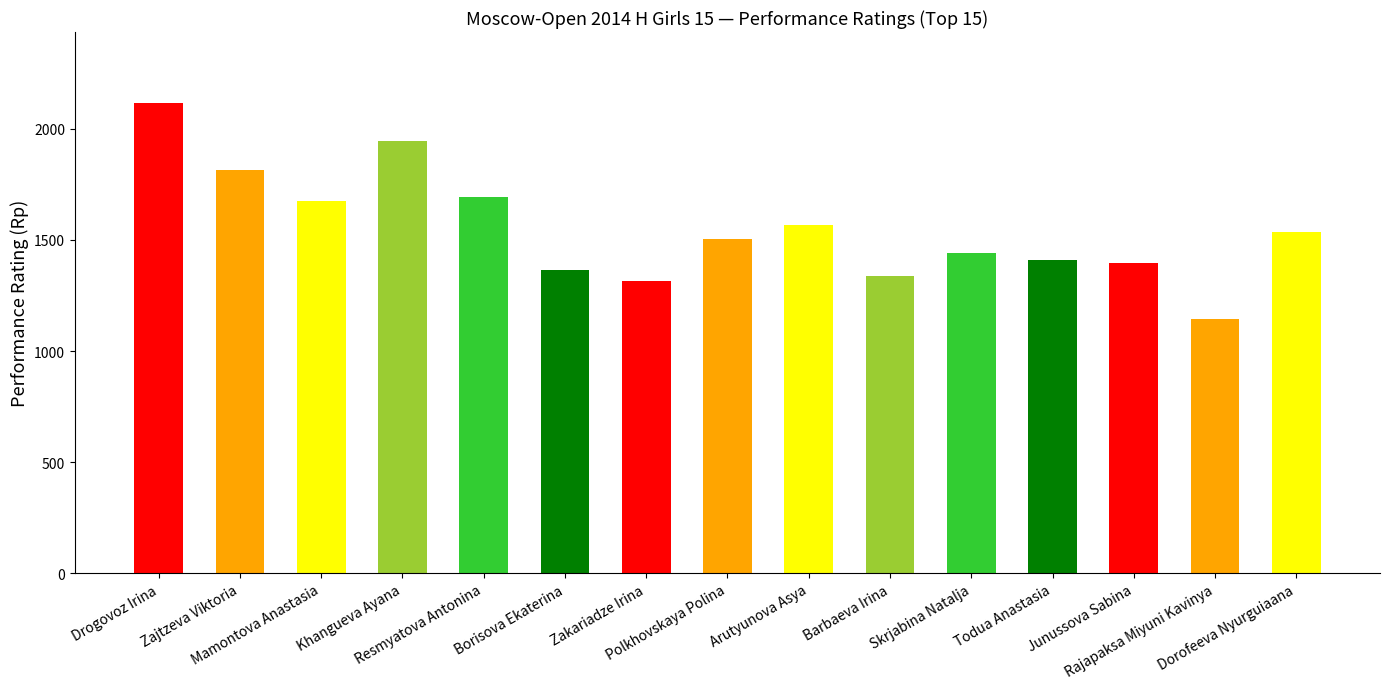

What is the maximum value shown in the chart?

2118